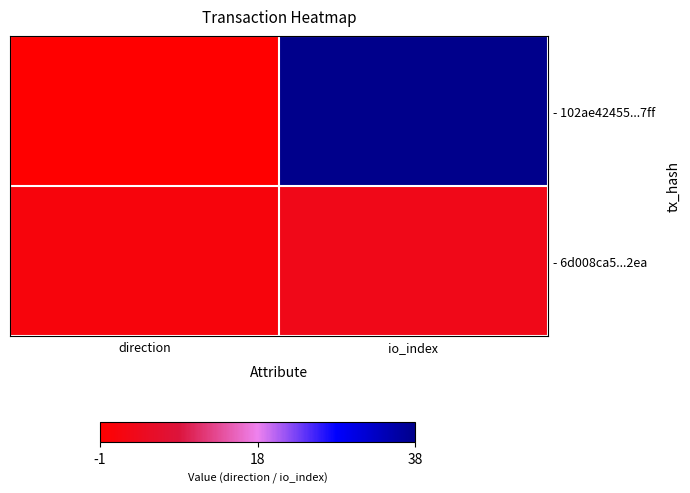

Which series has the widest spread of values?

- 102ae42455...7ff